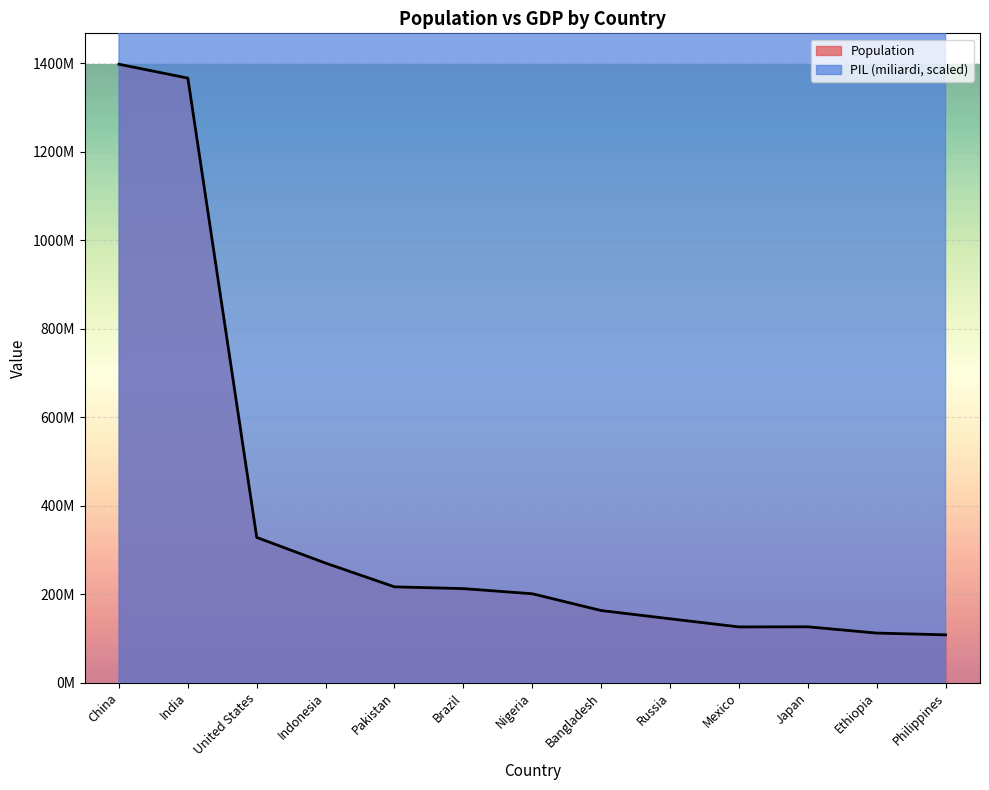

What is the difference between the maximum and minimum values in the PIL (miliardi) series?

417539232436604160.0